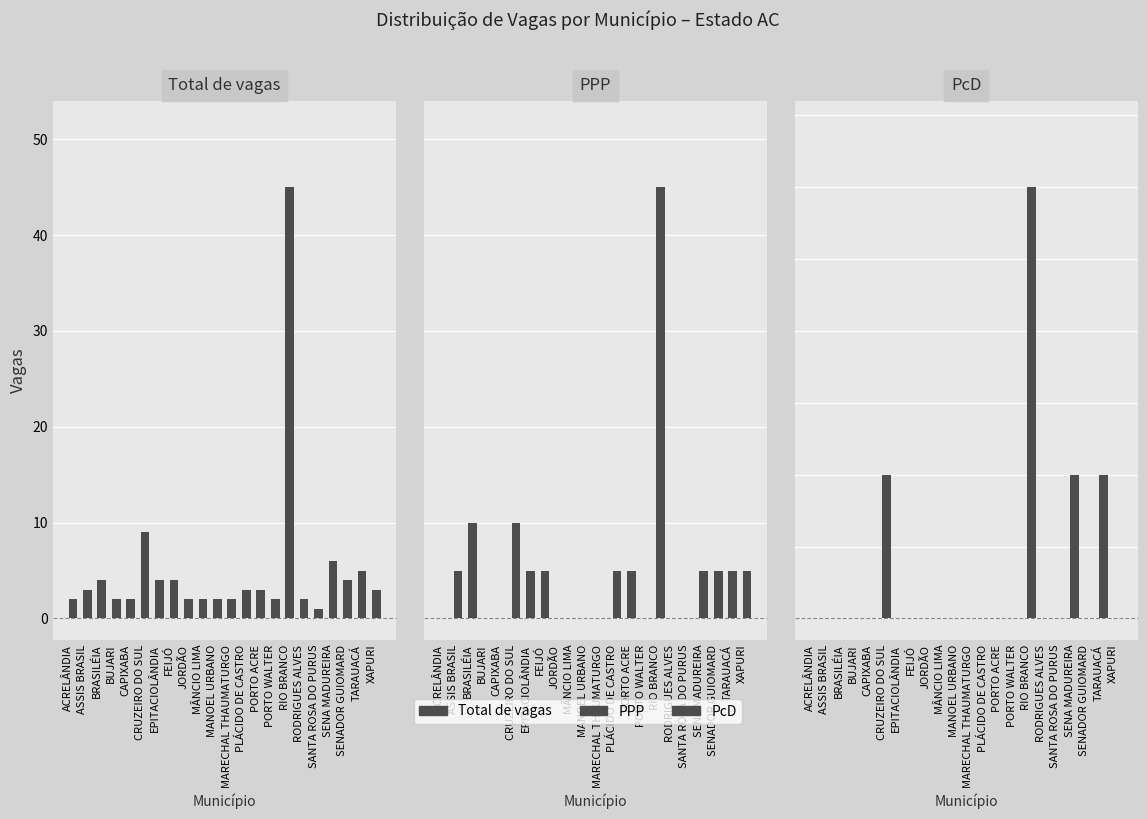

At which label does Total de vagas first exceed 3?

BRASILÉIA